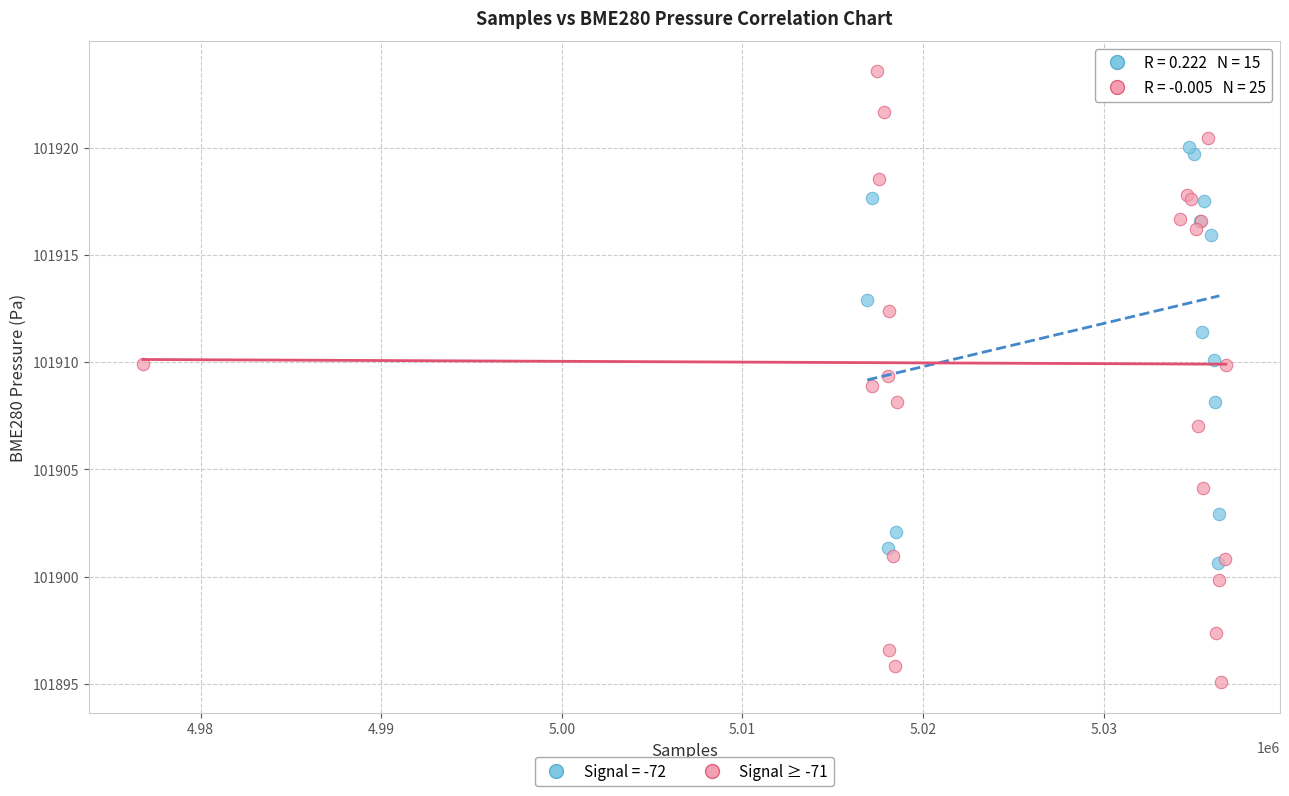

Which series has the widest spread of Y values?

Signal ≥ -71